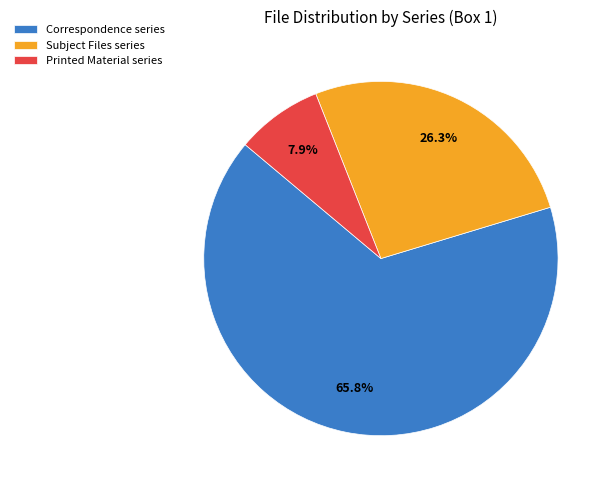

Between Printed Material series and Correspondence series, which is larger?

Correspondence series